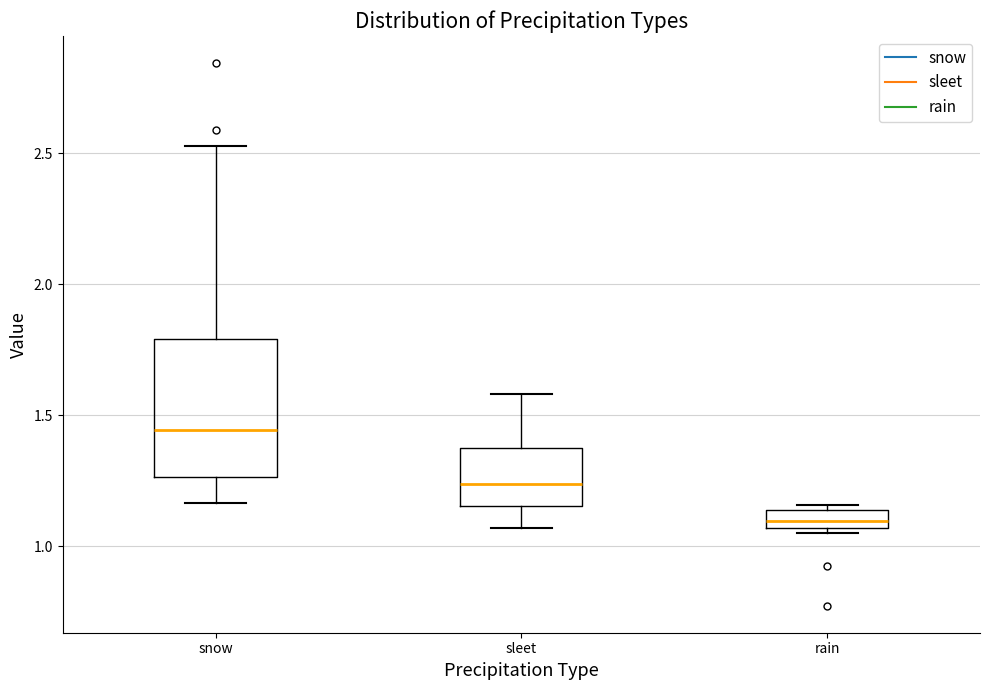

Which box's median line is the lowest?

rain